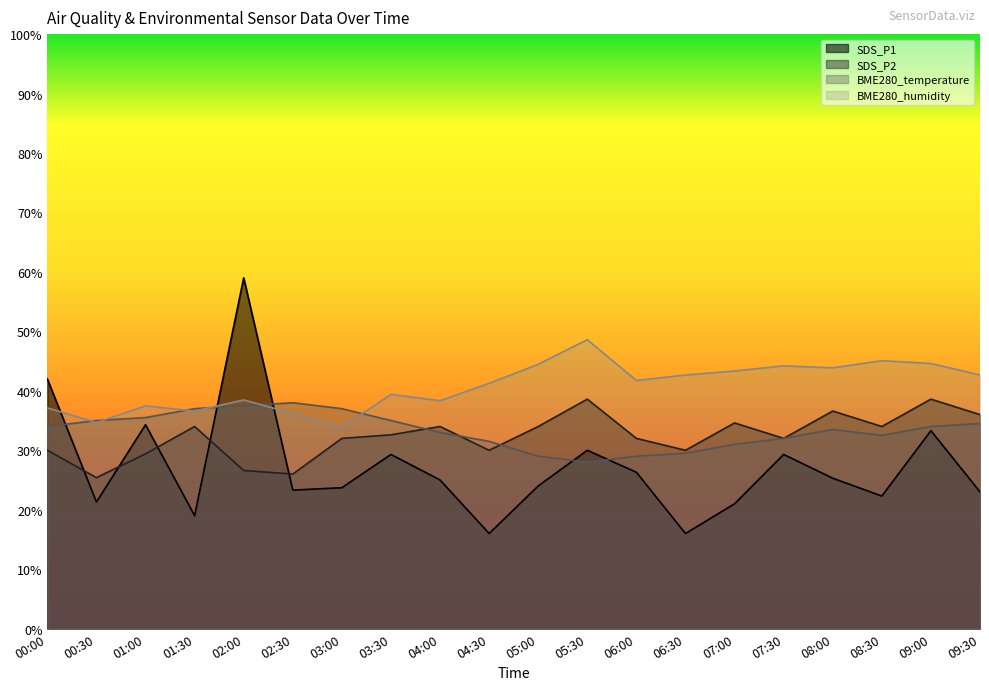

What is the approximate value of BME280_humidity at 03:30?

39.4